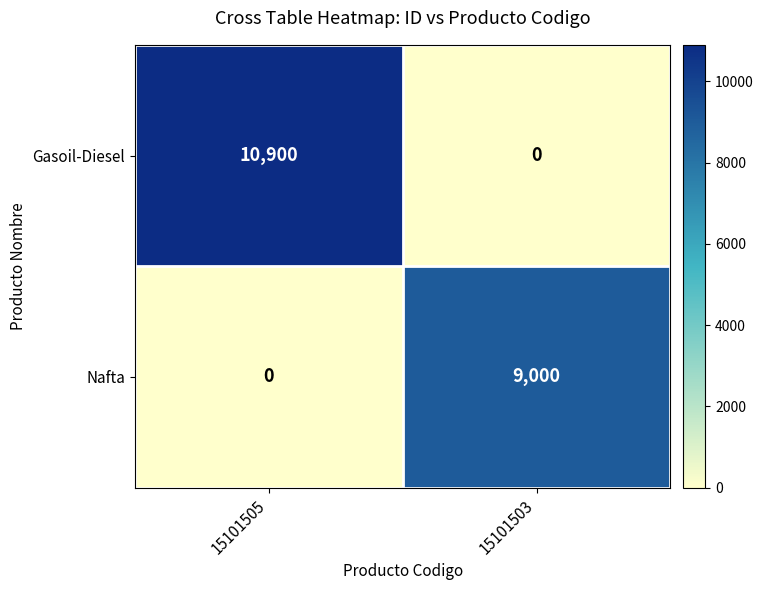

True or false: Nafta has a value of -4507 at 15101505.

False